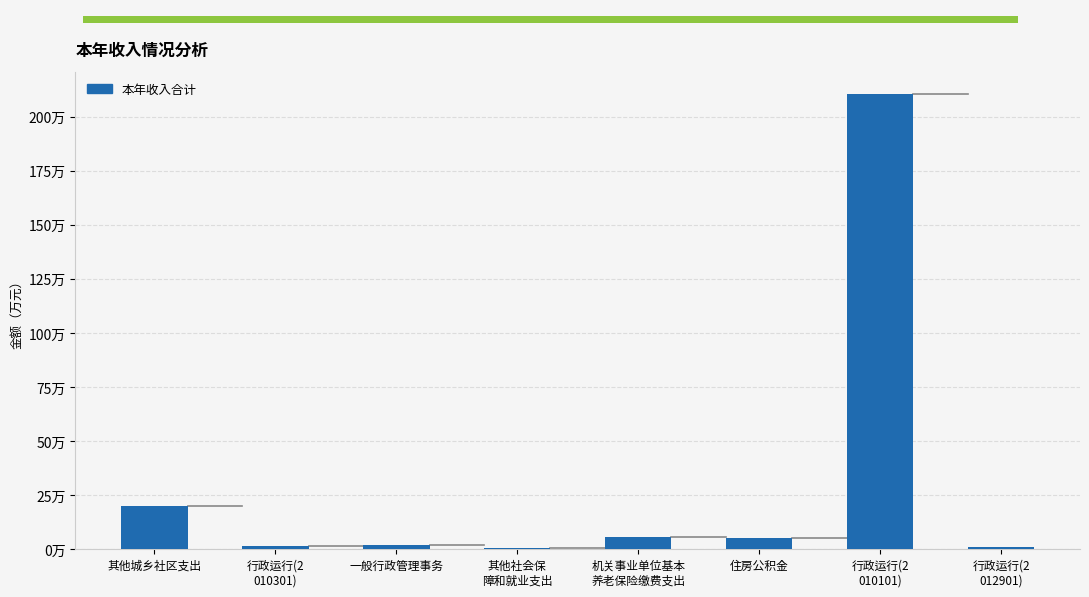

Reading left to right, what are all the values shown in this chart?

其他城乡社区支出=200000.0	行政运行(2
010301)=16033.1	一般行政管理事务=20000.0	其他社会保
障和就业支出=3987.3	机关事业单位基本
养老保险缴费支出=56745.6	住房公积金=50122.1	行政运行(2
010101)=2104063.8	行政运行(2
012901)=9067.0